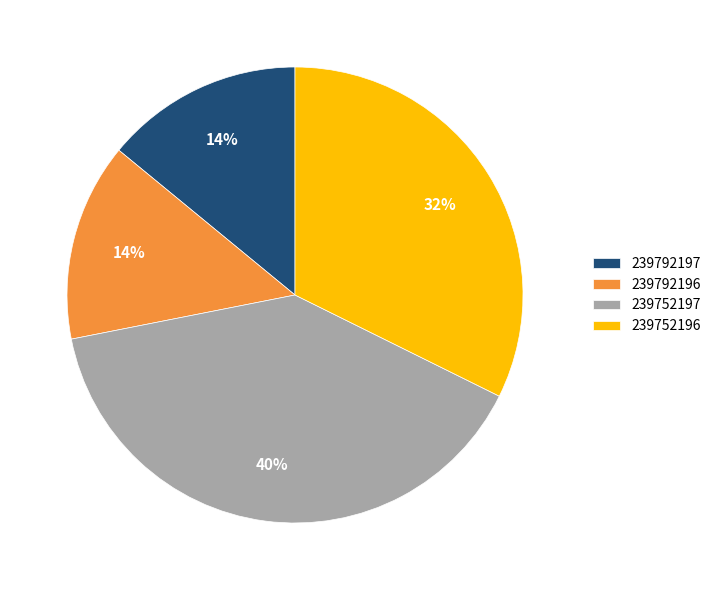

What percentage is the 239752197 slice, to the nearest percent?

40%